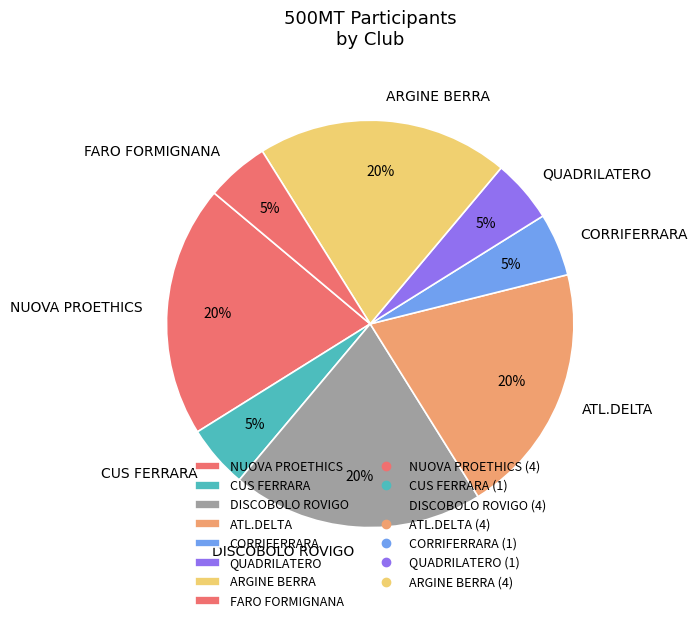

To the nearest percent, what portion does NUOVA PROETHICS represent?

20%